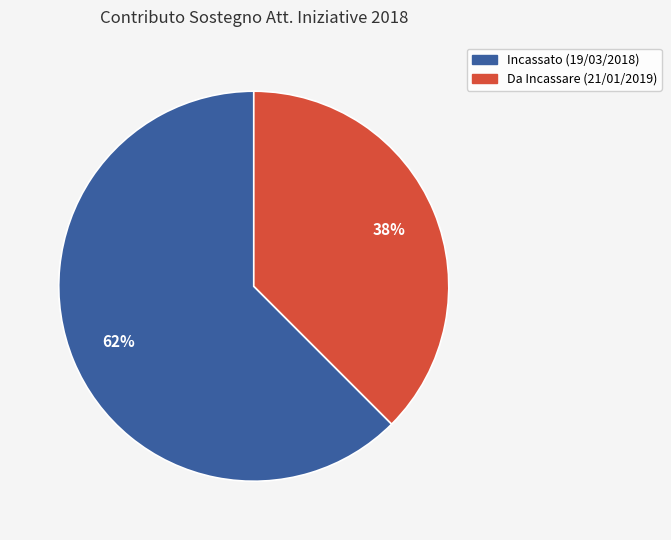

What is the smallest slice in the pie chart?

Da Incassare (21/01/2019)